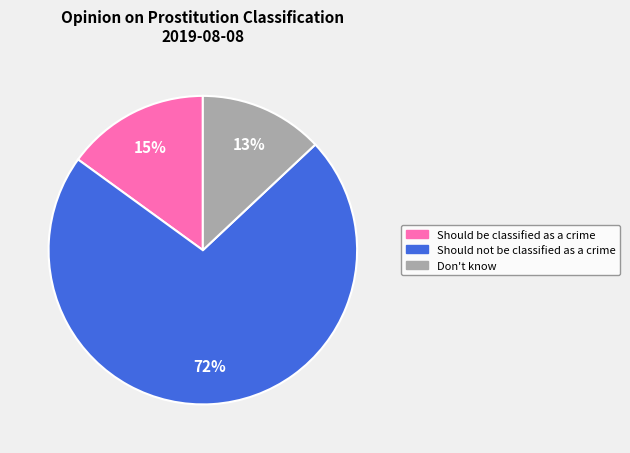

Rank the categories by value from lowest to highest.

Don't know, Should be classified as a crime, Should not be classified as a crime